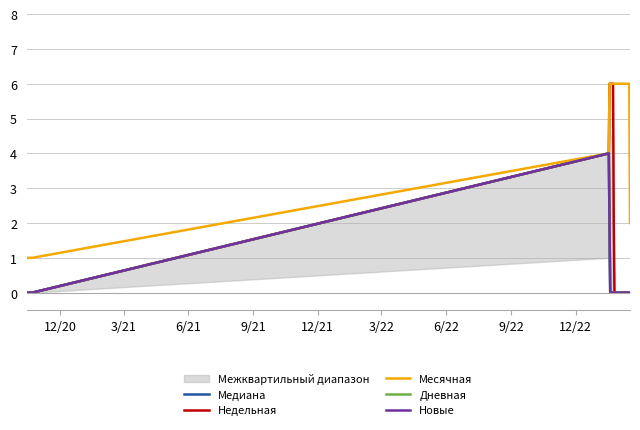

Does the chart display data point markers on the line(s)?

No